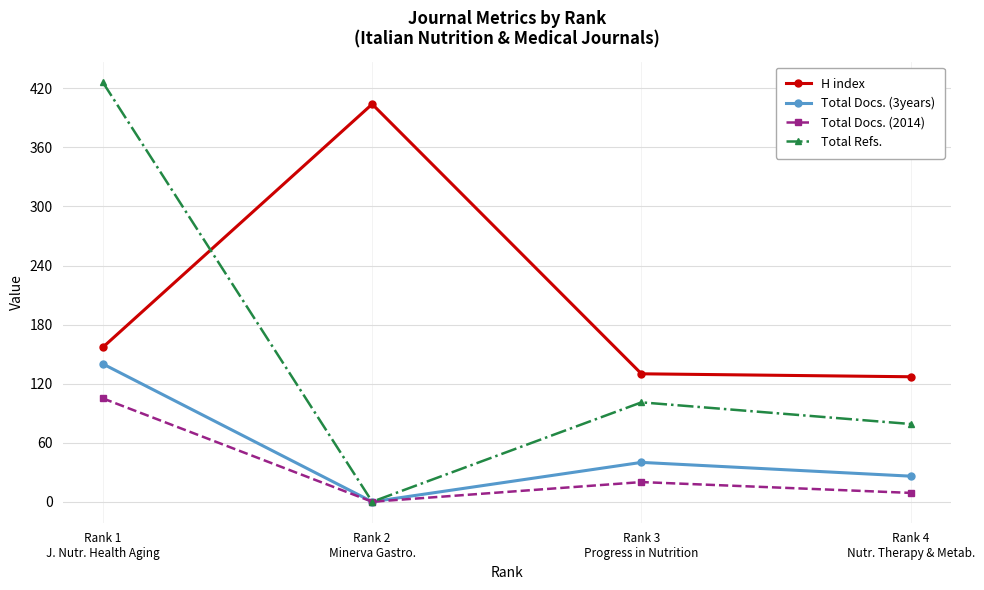

What is the difference between the highest and lowest values at Rank 2
Minerva Gastro.?

404